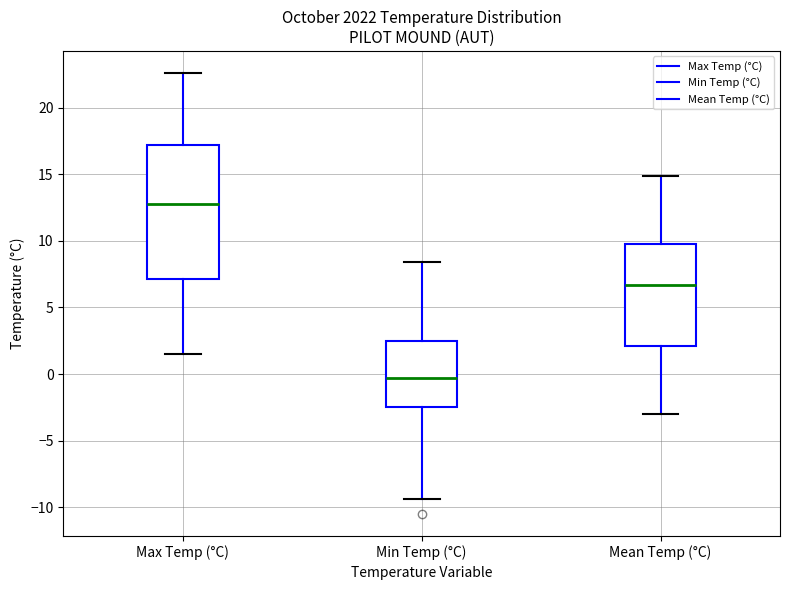

Which box's median line is the lowest?

Min Temp (°C)